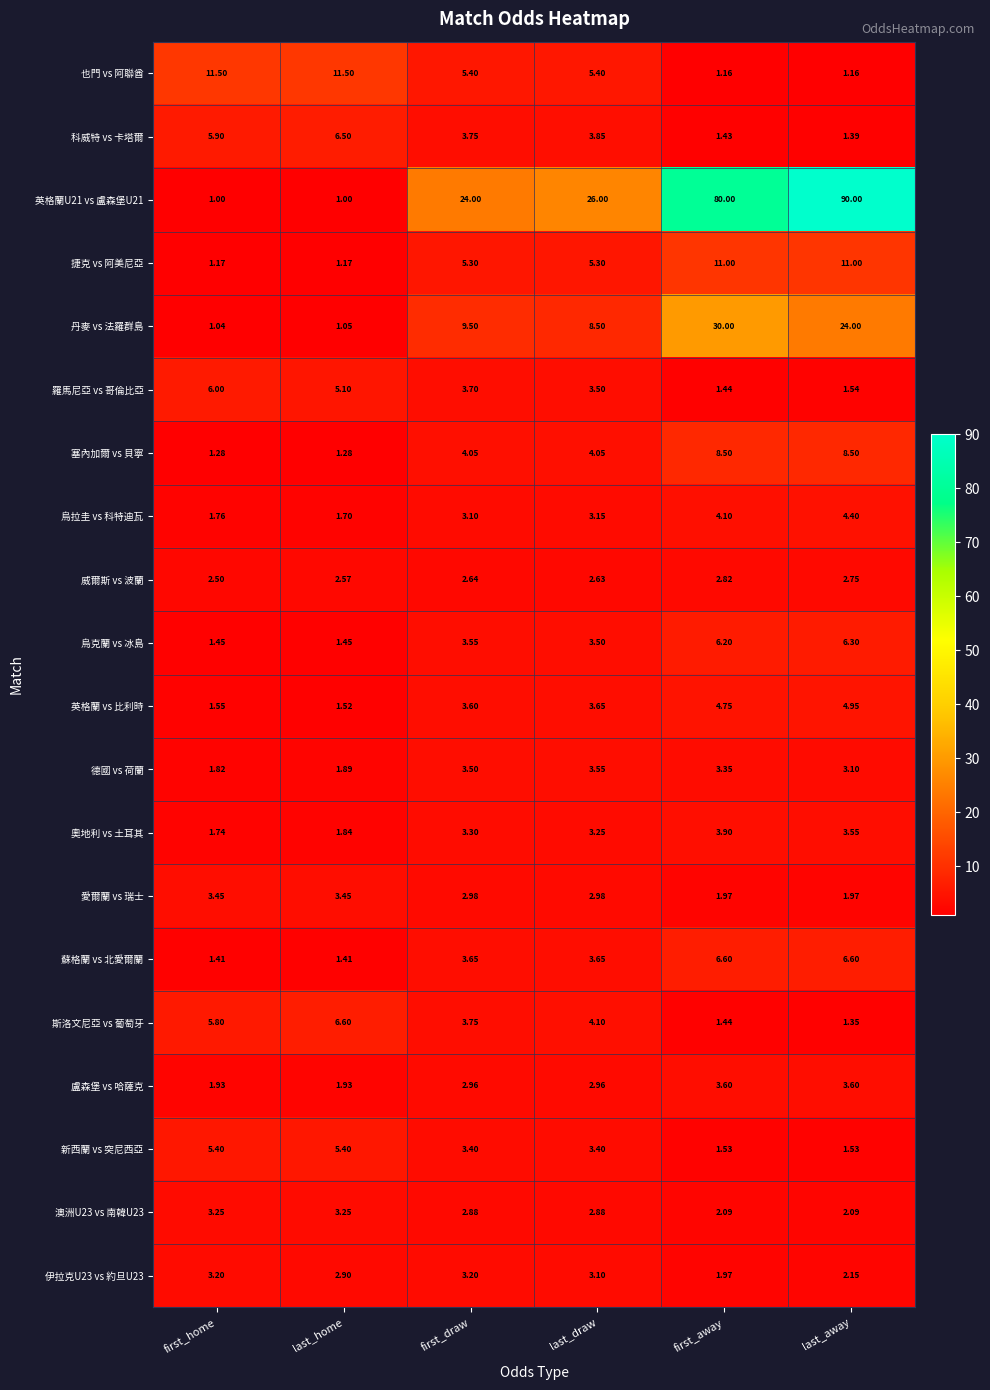

Which category has the highest value in the 斯洛文尼亞 vs 葡萄牙 series?

last_home